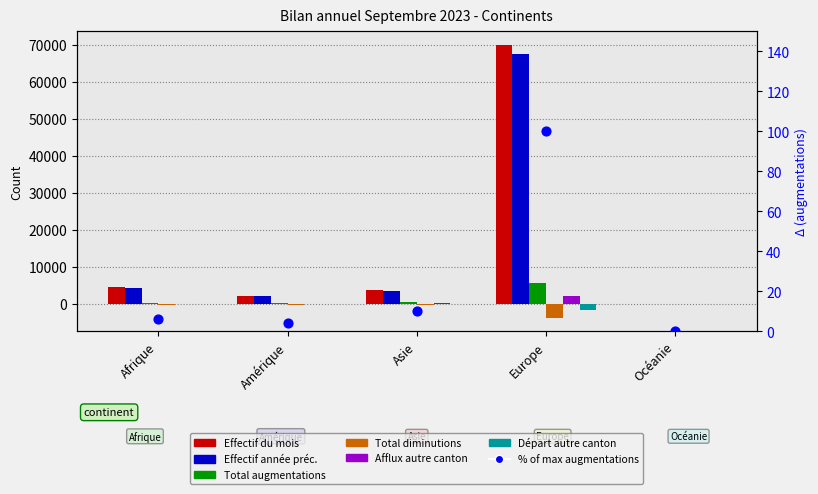

Is the value of Effectif année préc. at Europe greater than the value of Total diminutions at Amérique?

Yes